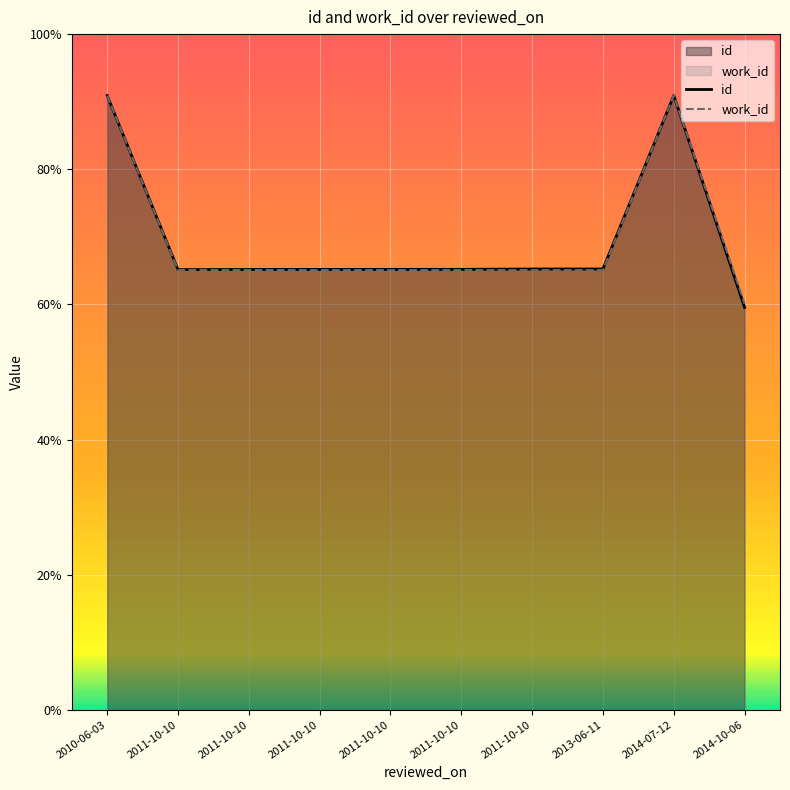

Where is the first local maximum for id?

2014-07-12